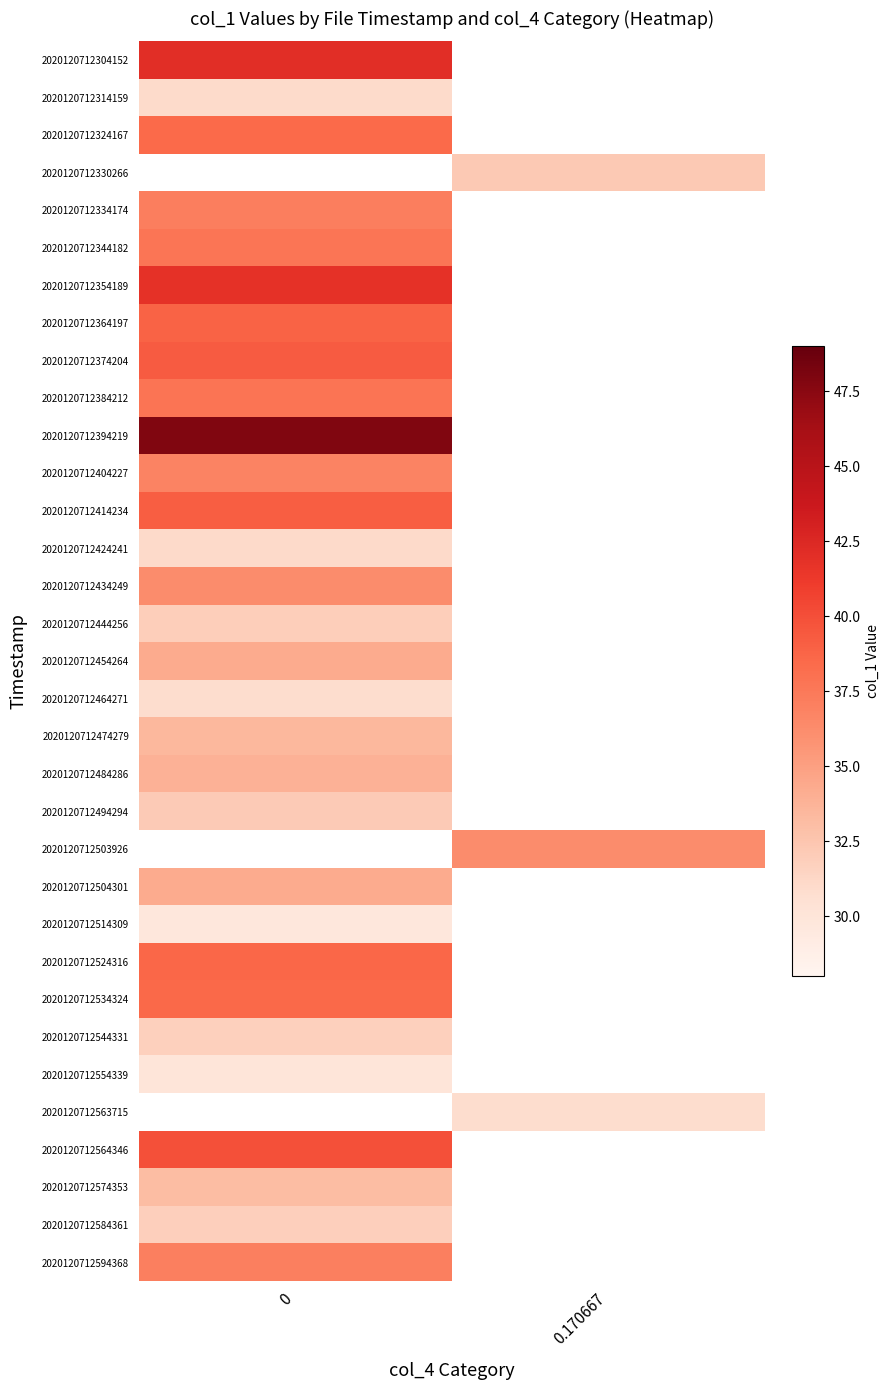

Is it true that 2020120712344182 equals 8.3 at 0?

False